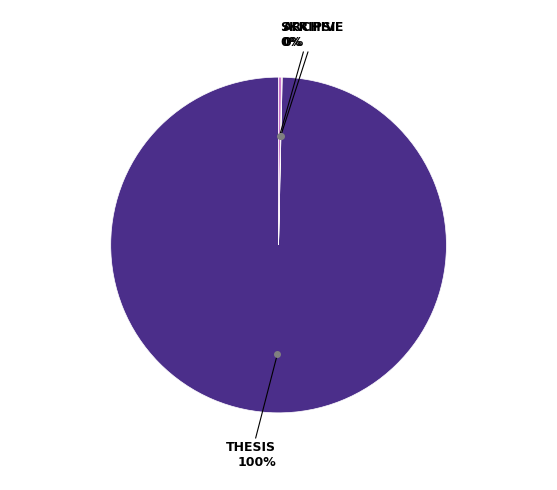

To the nearest percent, what is the average slice percentage?

33%